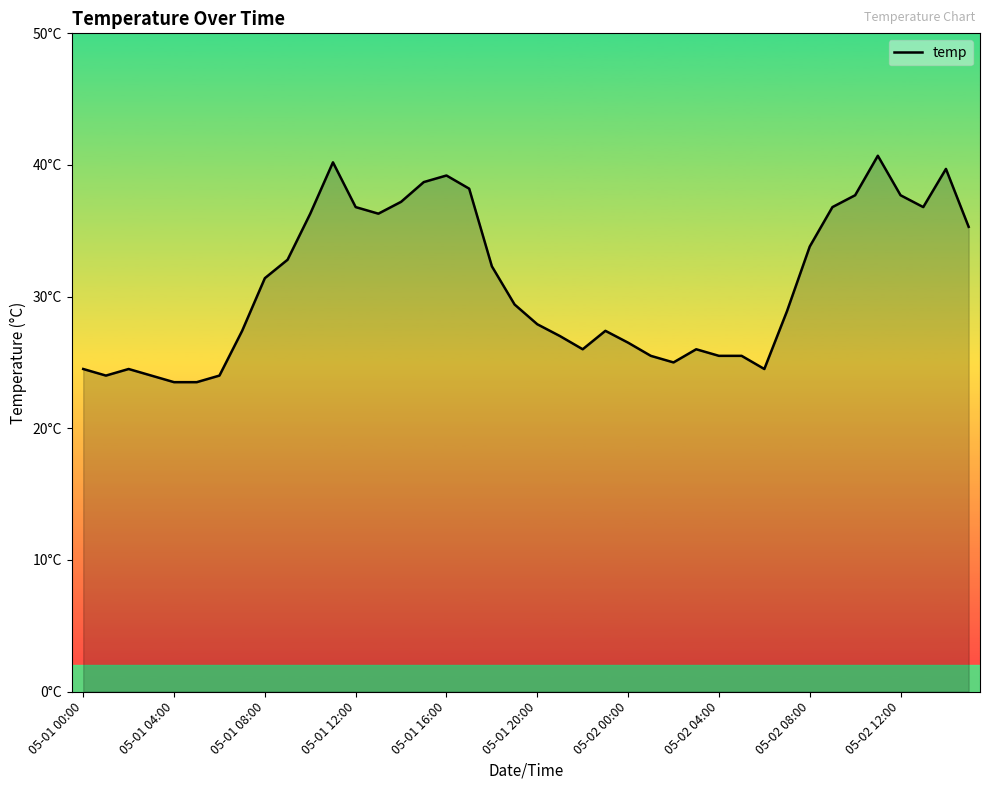

Where is the first local minimum?

05-01 01:00